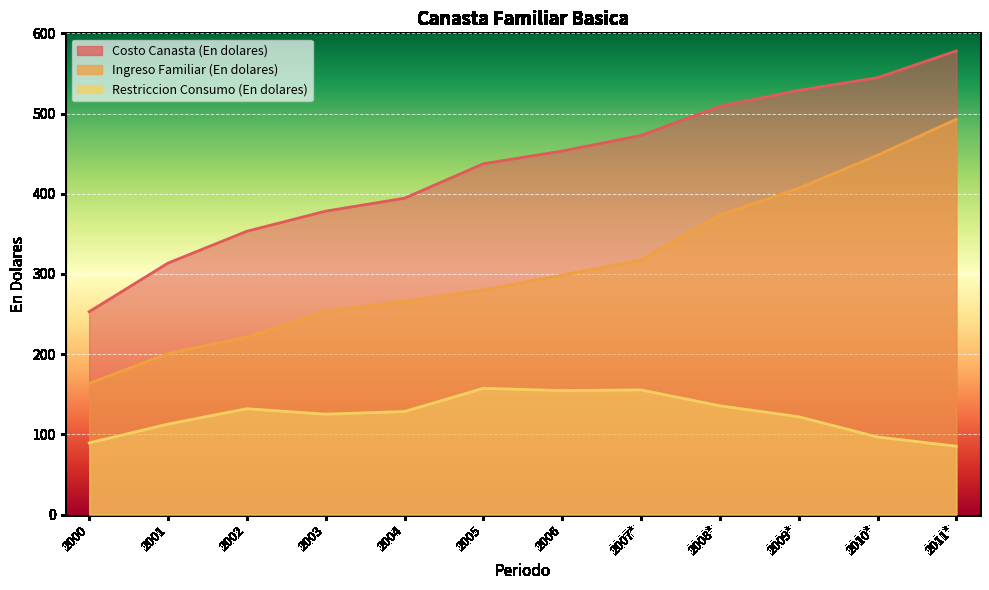

What is the difference between the second highest and second lowest values in the Costo Canasta (En dolares) series?

231.2